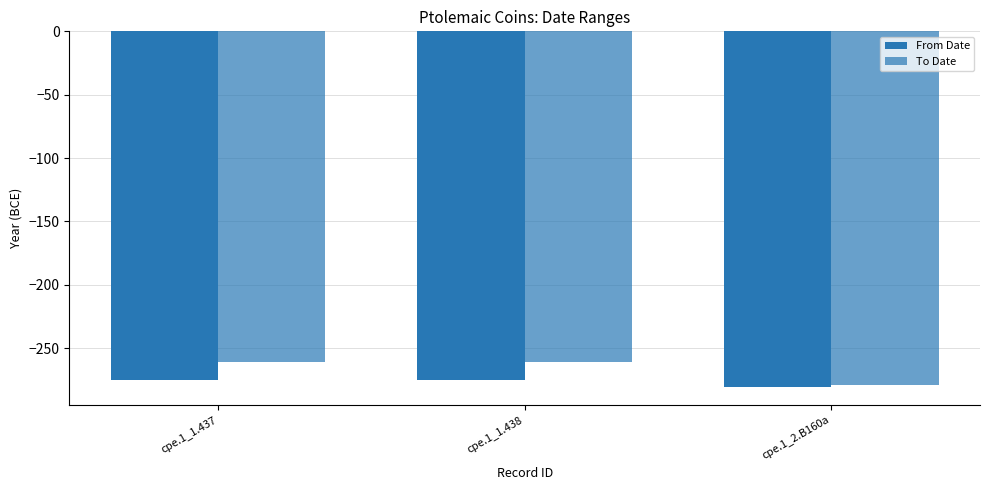

Rank the series by their maximum value, from highest to lowest.

To Date, From Date